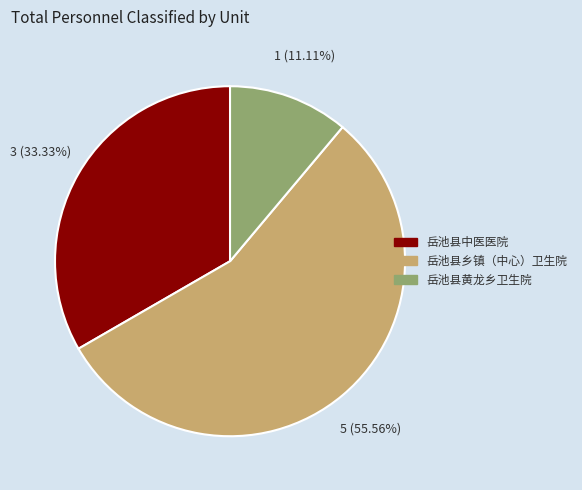

True or false: 岳池县乡镇（中心）卫生院 accounts for 67% of the total.

False